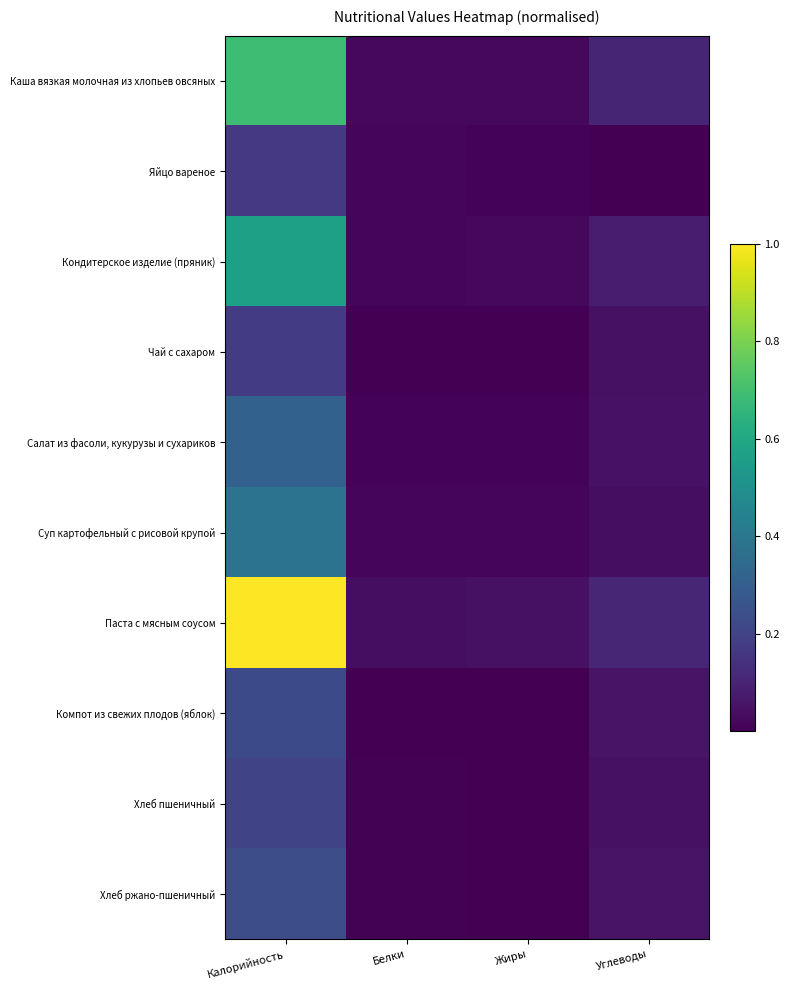

How many categories are shown in the chart?

4